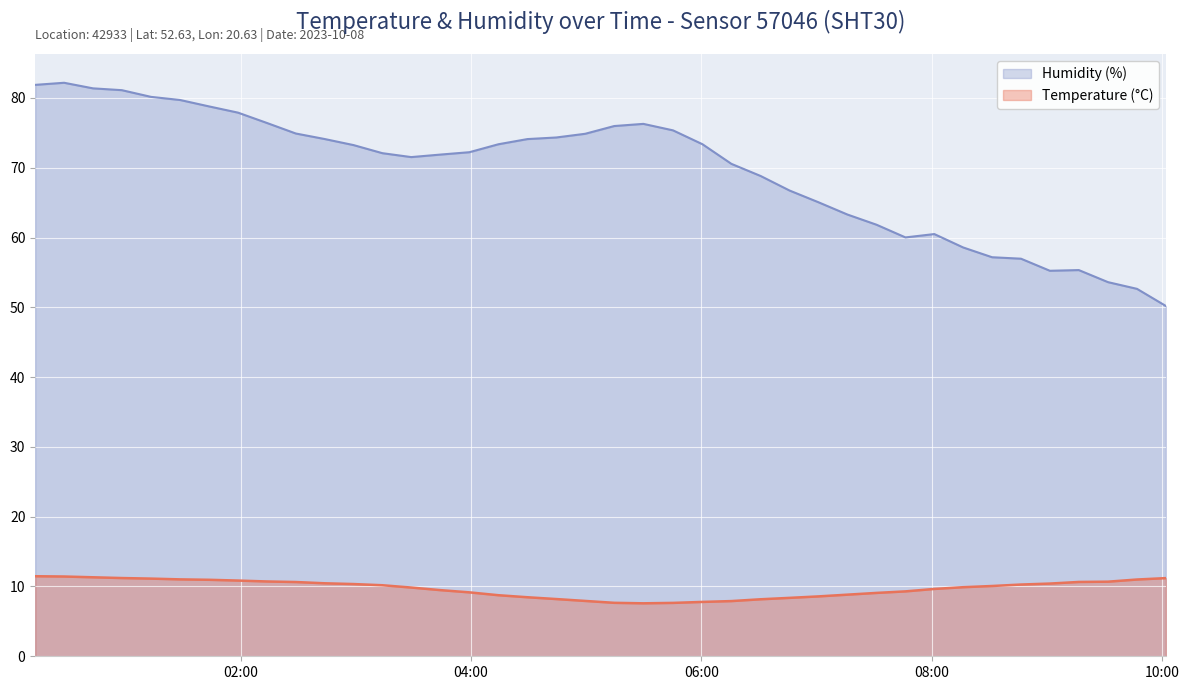

What is the value of the Temperature (°C) point at the 3rd from the left?

11.3